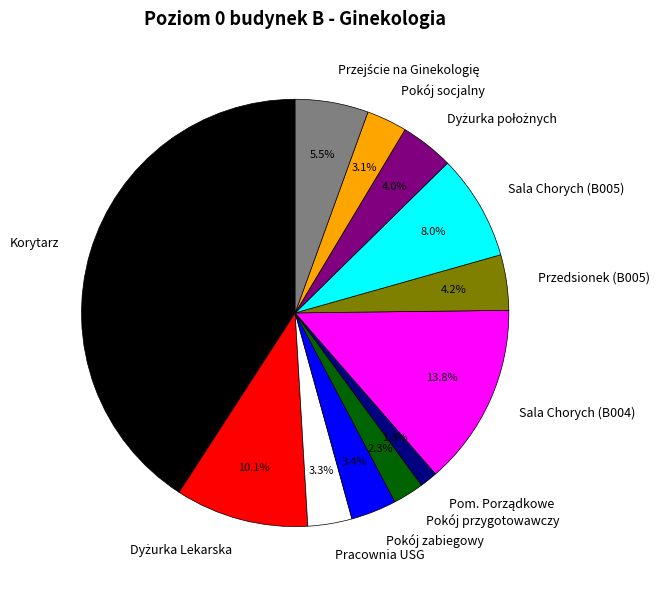

Which slice is the largest?

Korytarz